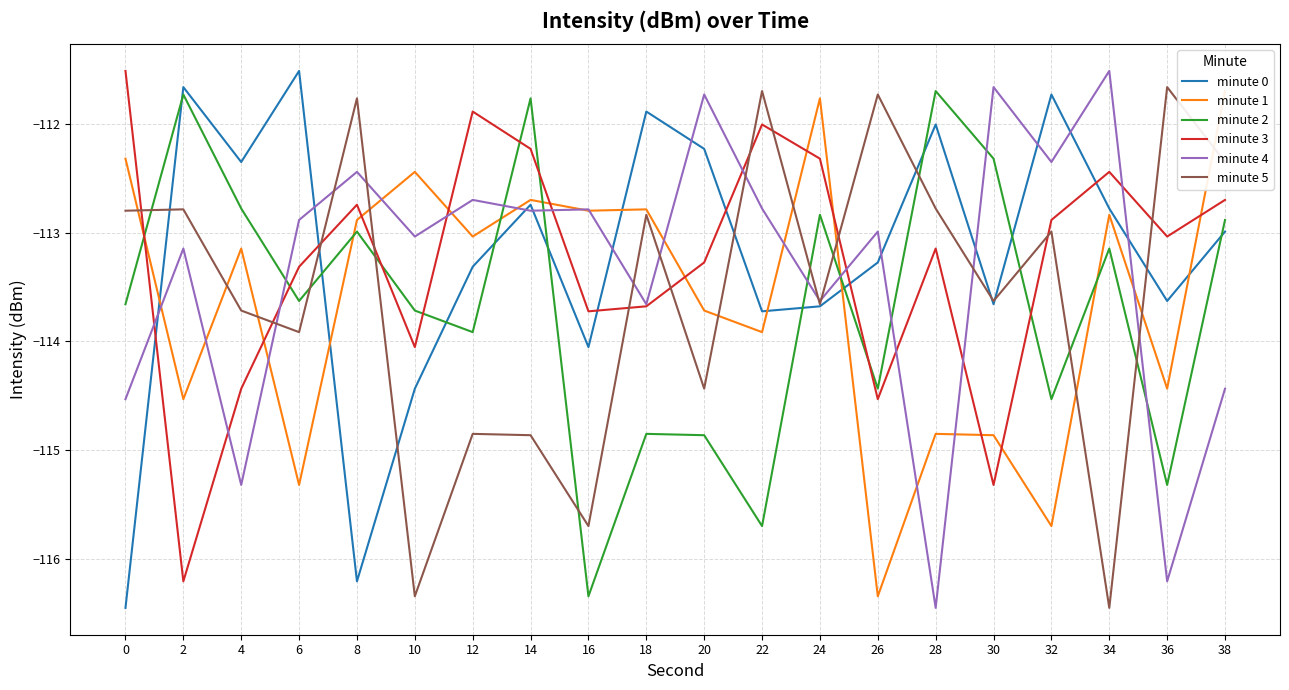

What is the difference between the second highest and second lowest values in the minute 3 series?

3.4